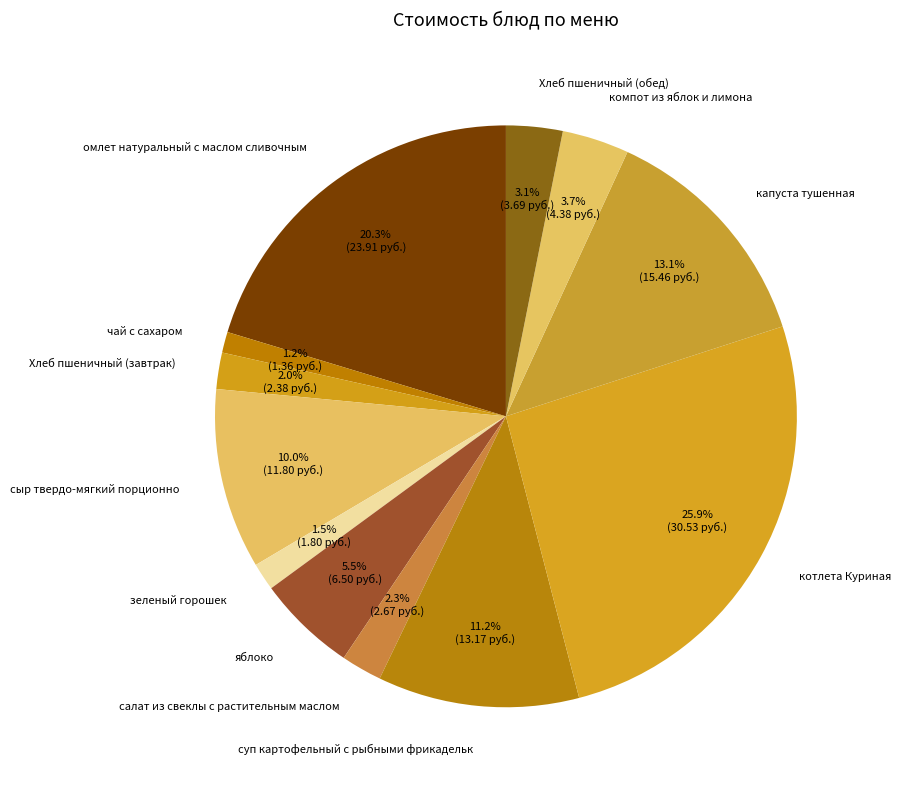

What is the largest slice in the pie chart?

котлета Куриная